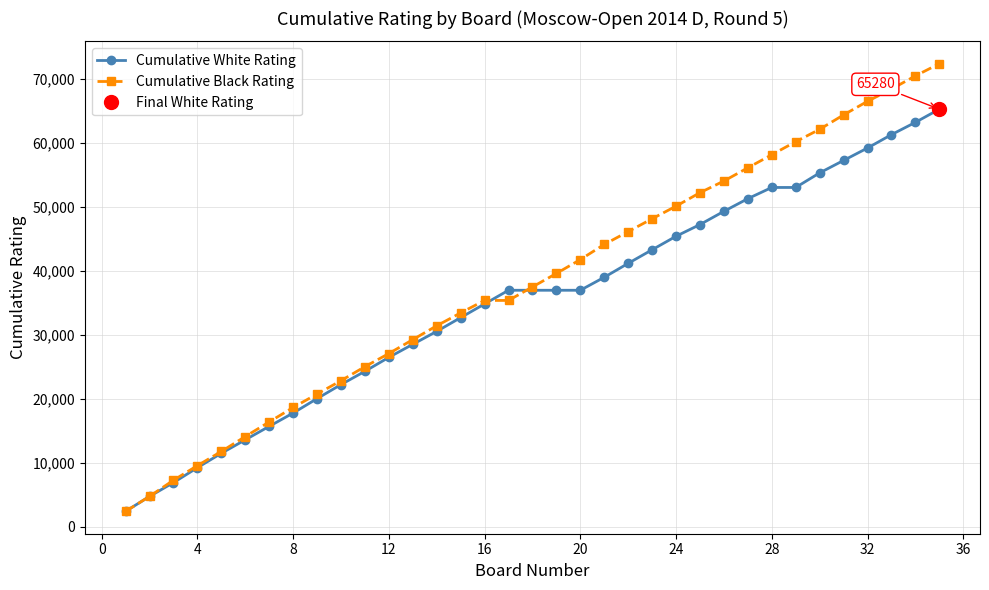

True or false: Cumulative White Rating and Cumulative Black Rating intersect in this chart.

True